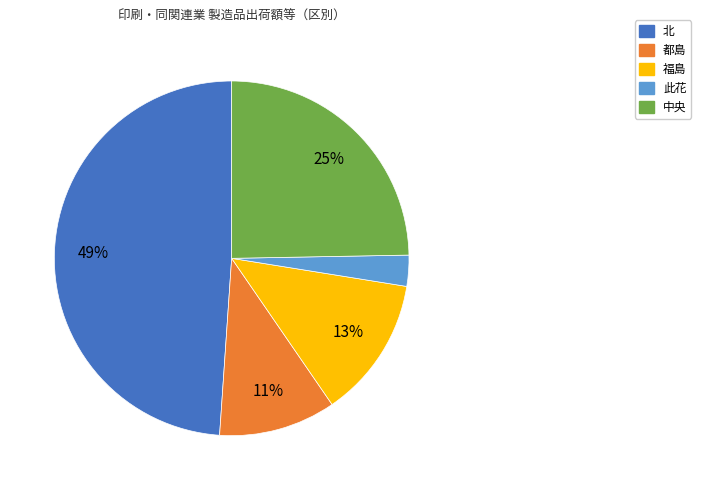

Count the number of slices in the pie.

5